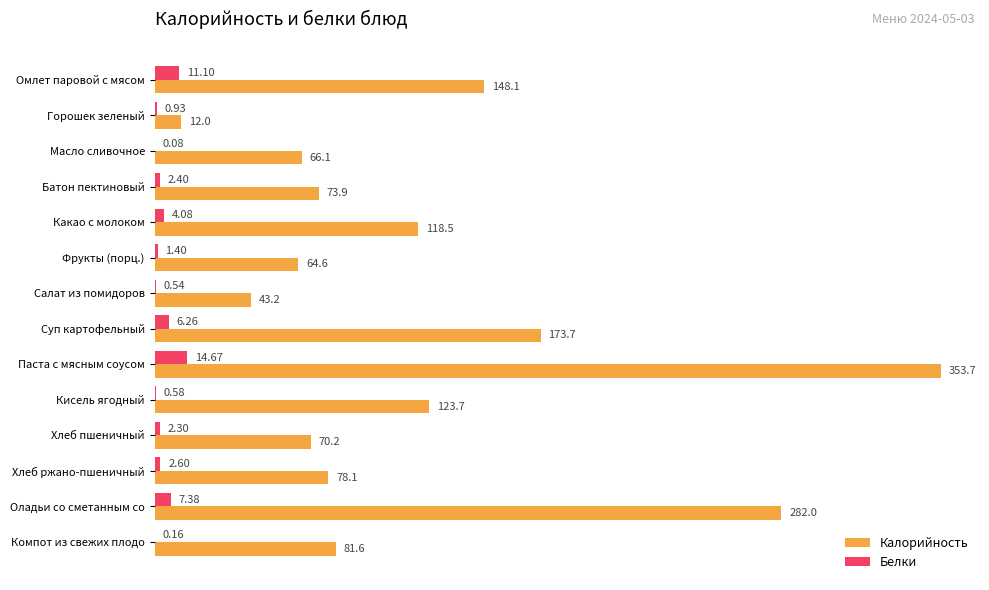

What is the sum of the Калорийность values at Омлет паровой с мясом and Салат из помидоров?

191.3